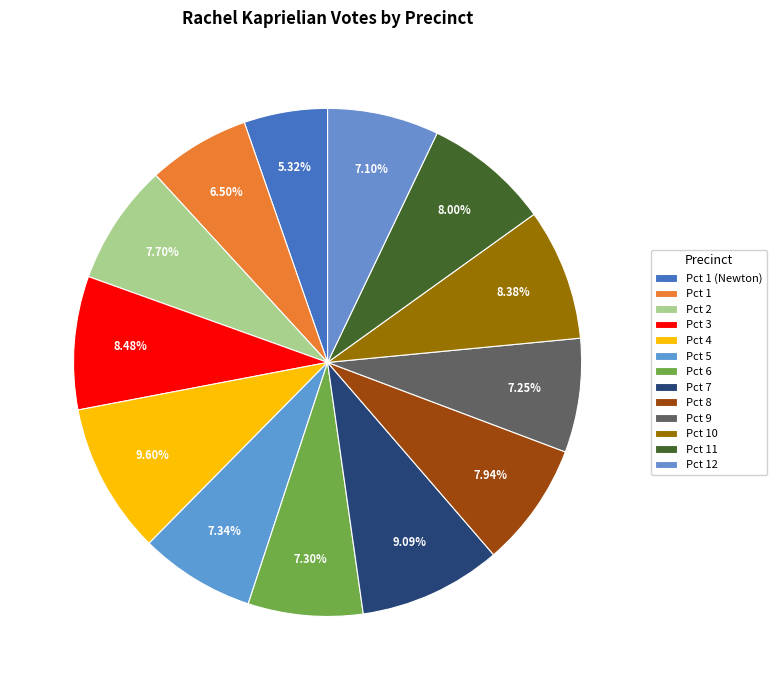

How much of the chart is everything except Pct 5?

92.7%